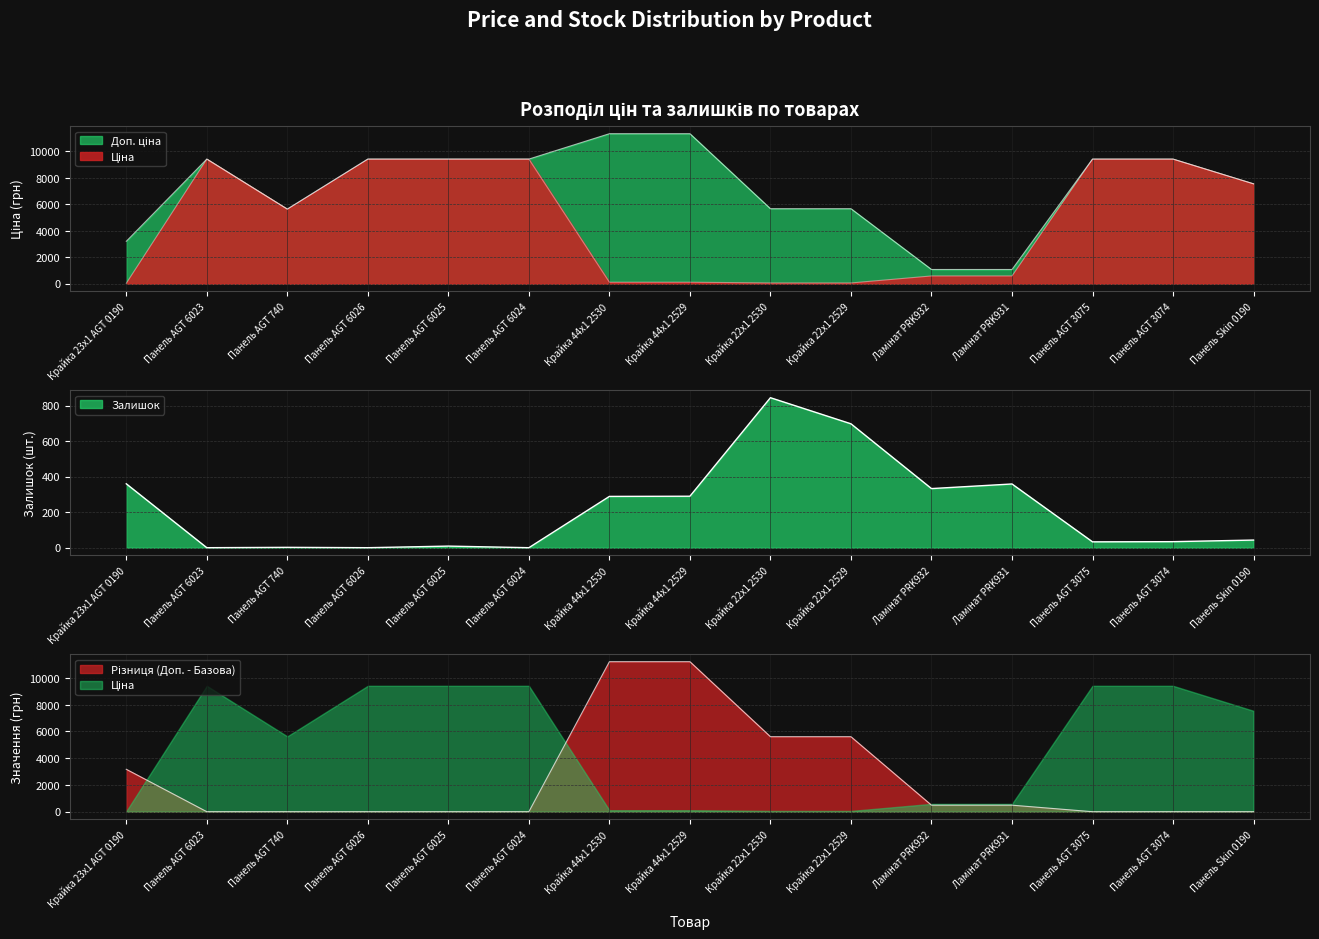

In Ціна, how many points are higher than both neighbors (excluding endpoints)?

1